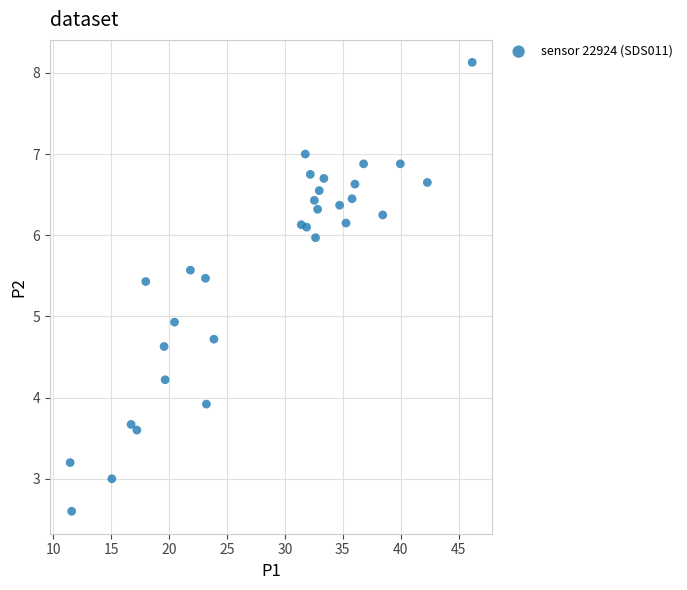

What Y value in the scatter plot is closest to 5?

4.9